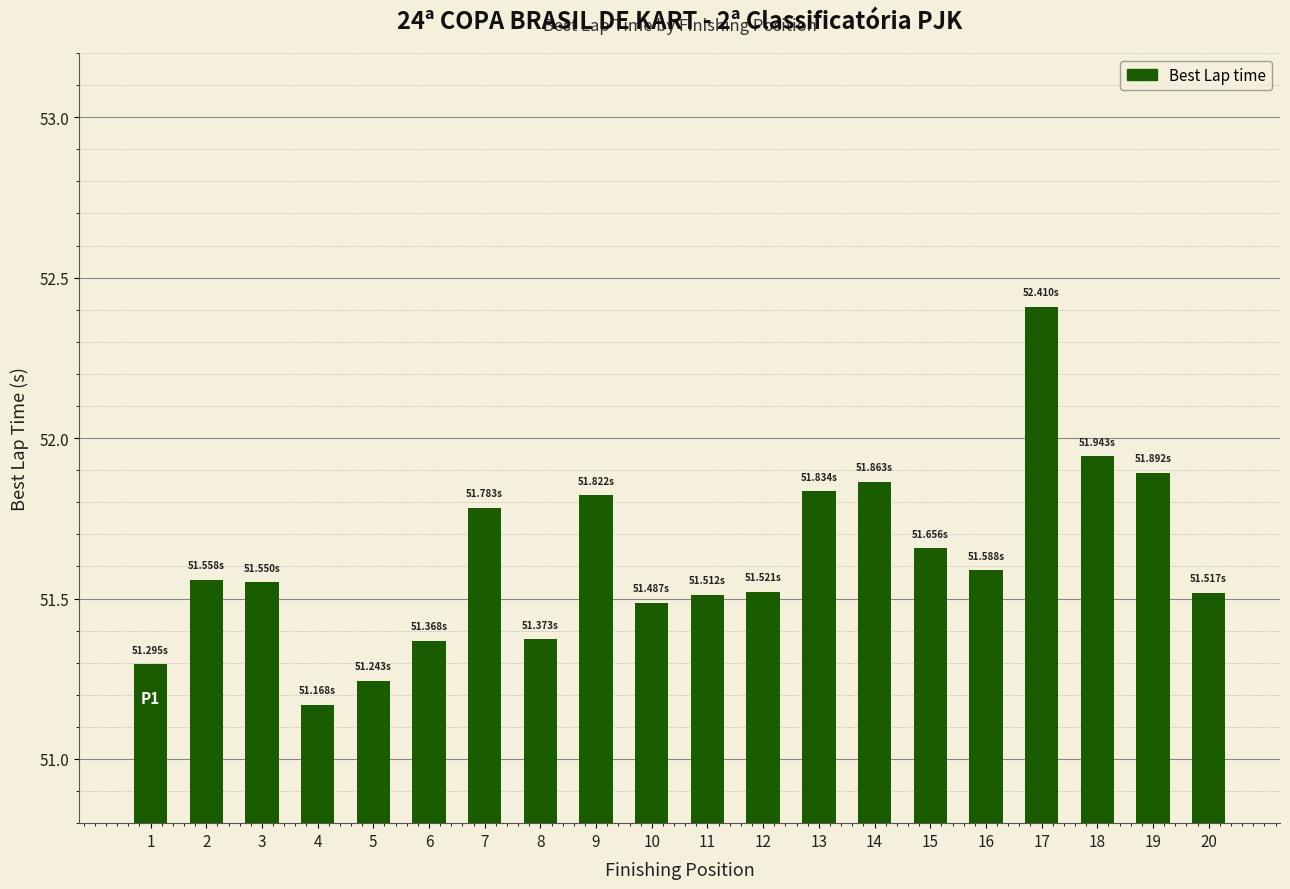

What is the ratio of the value at 19 to the value at 16?

1.0